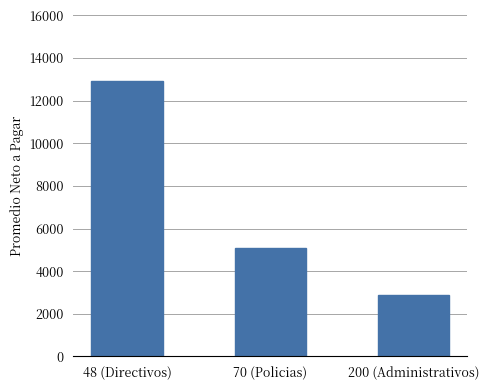

What is the greatest value displayed?

12901.1